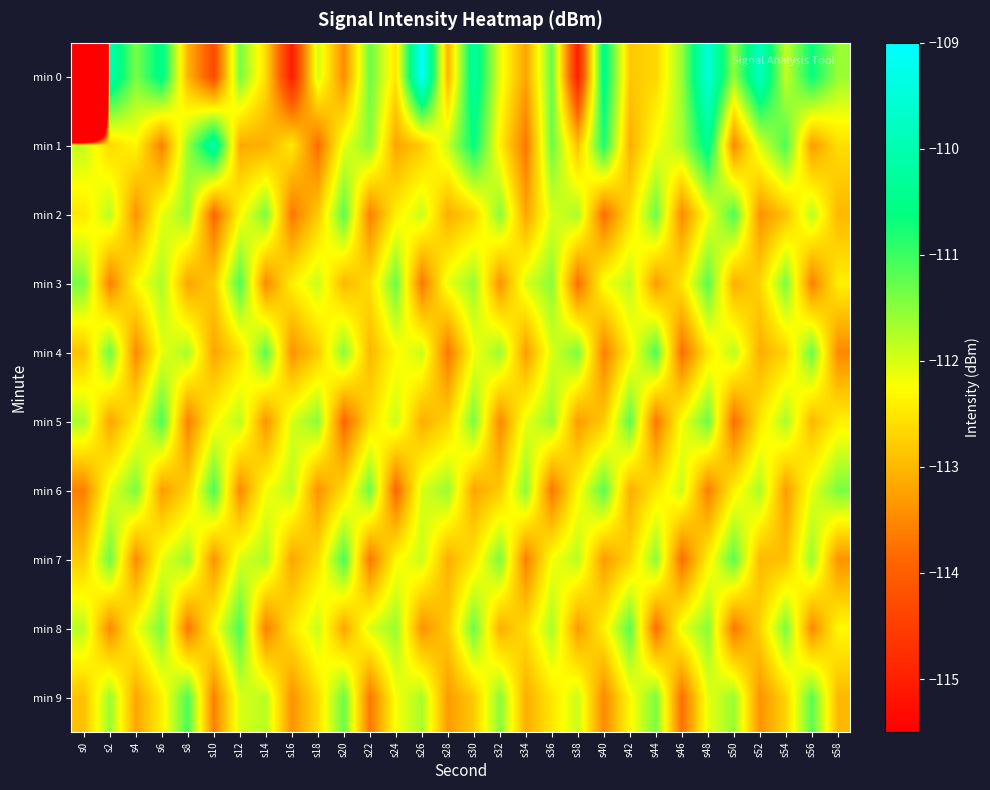

List the series in order of their peak value, highest first.

min 0, min 1, min 2, min 3, min 4, min 5, min 6, min 7, min 8, min 9